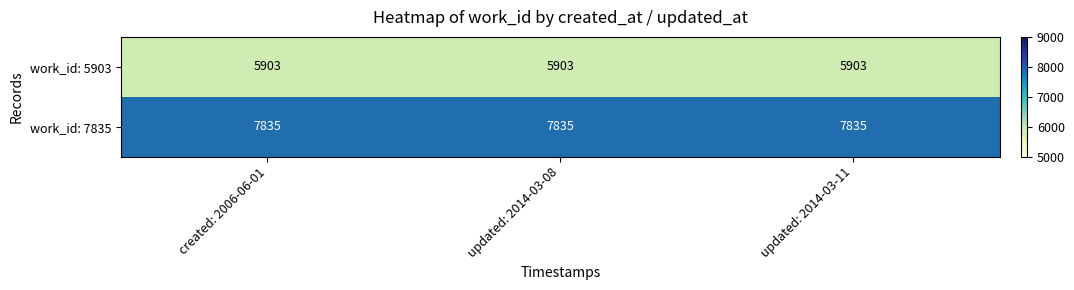

What is the lowest value of the work_id: 7835 series?

7835